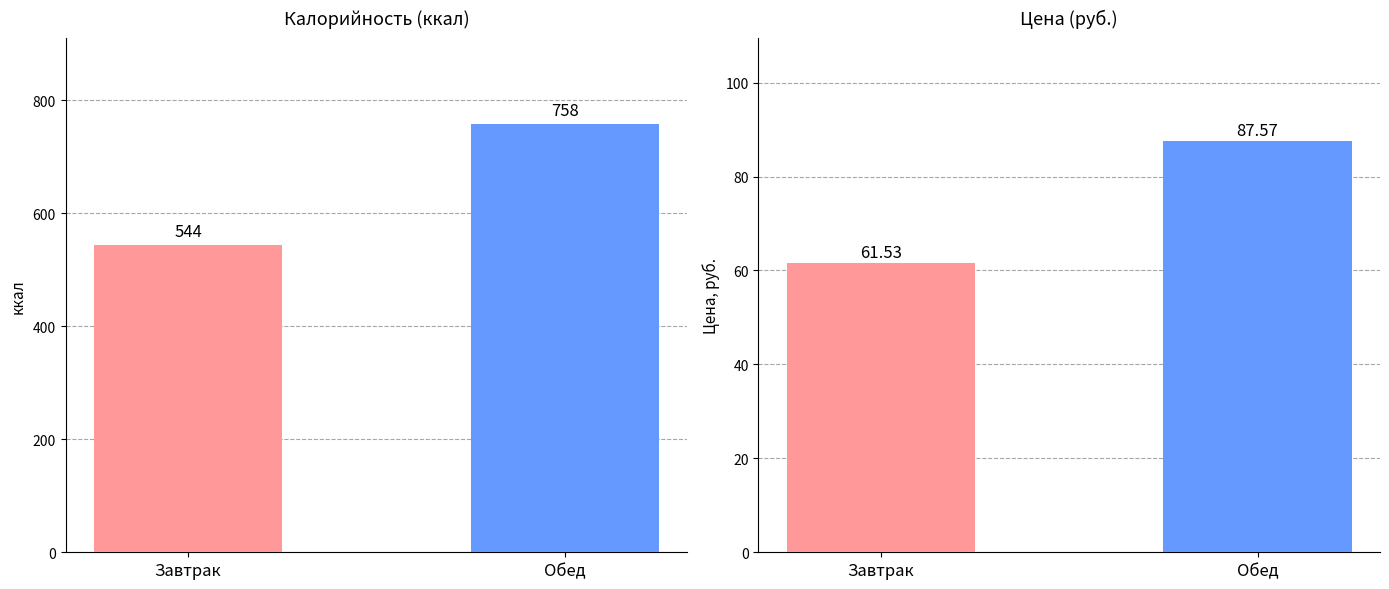

The Цена series shows 61.5 at Завтрак. True or false?

True